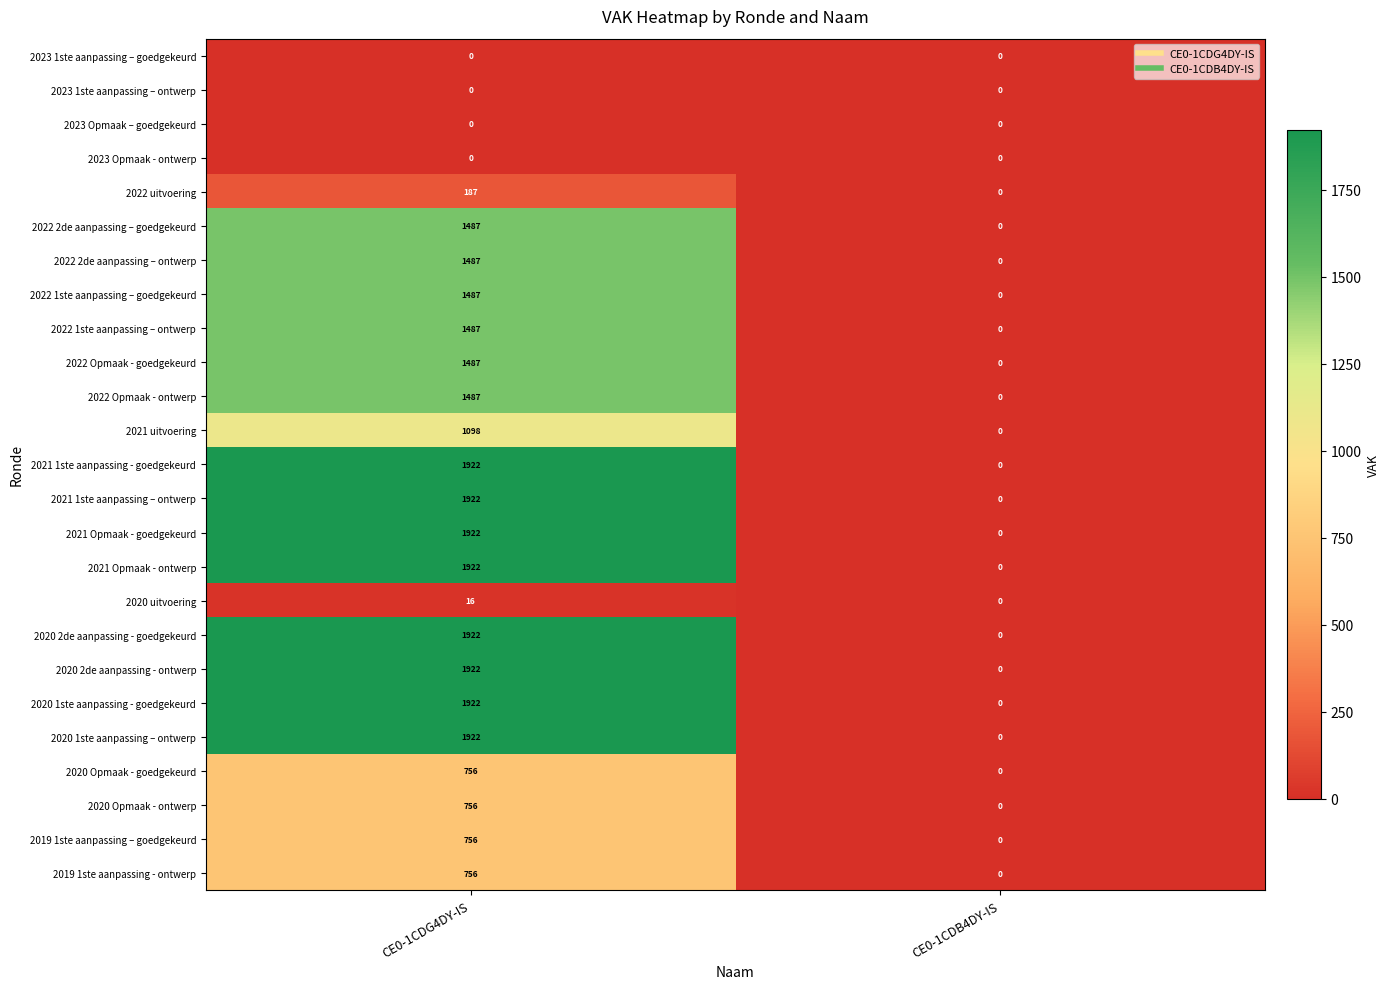

What is the average value of the 2021 1ste aanpassing - goedgekeurd series?

961